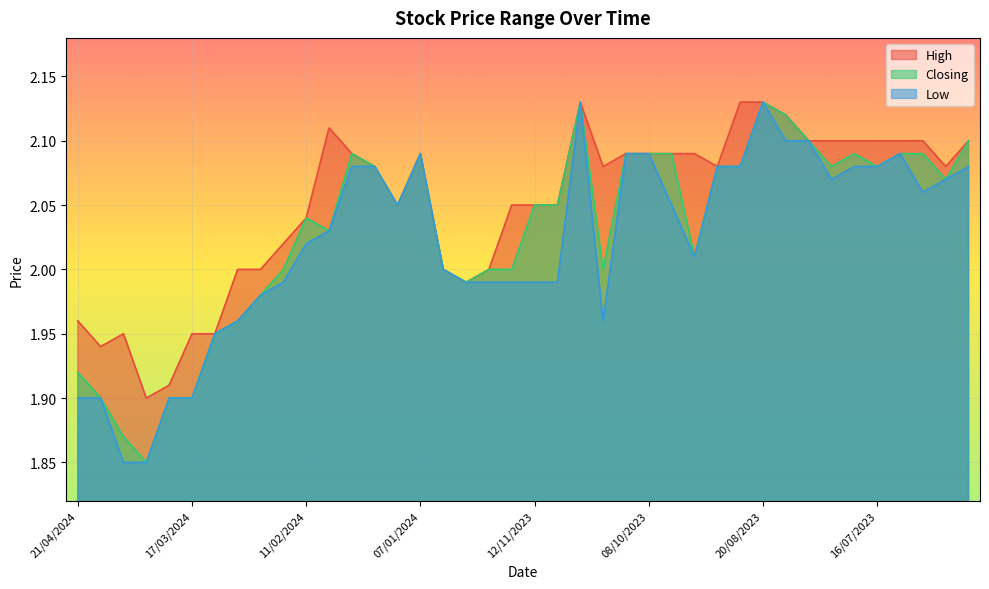

How many values in the High series exceed 2?

28